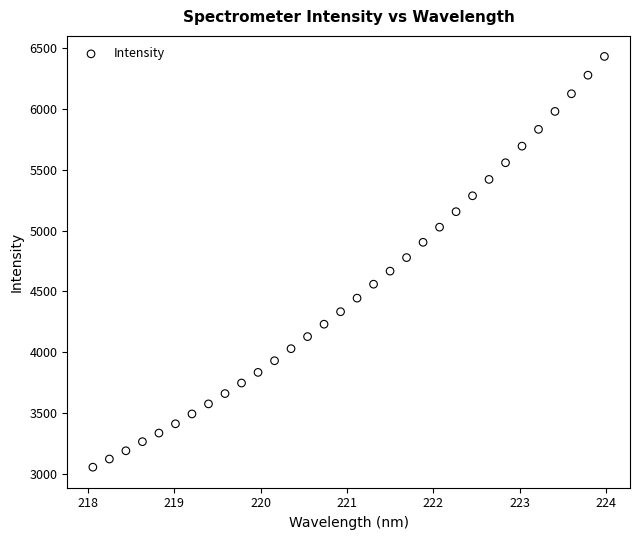

What is the range of Y values (max minus min)?

3379.8